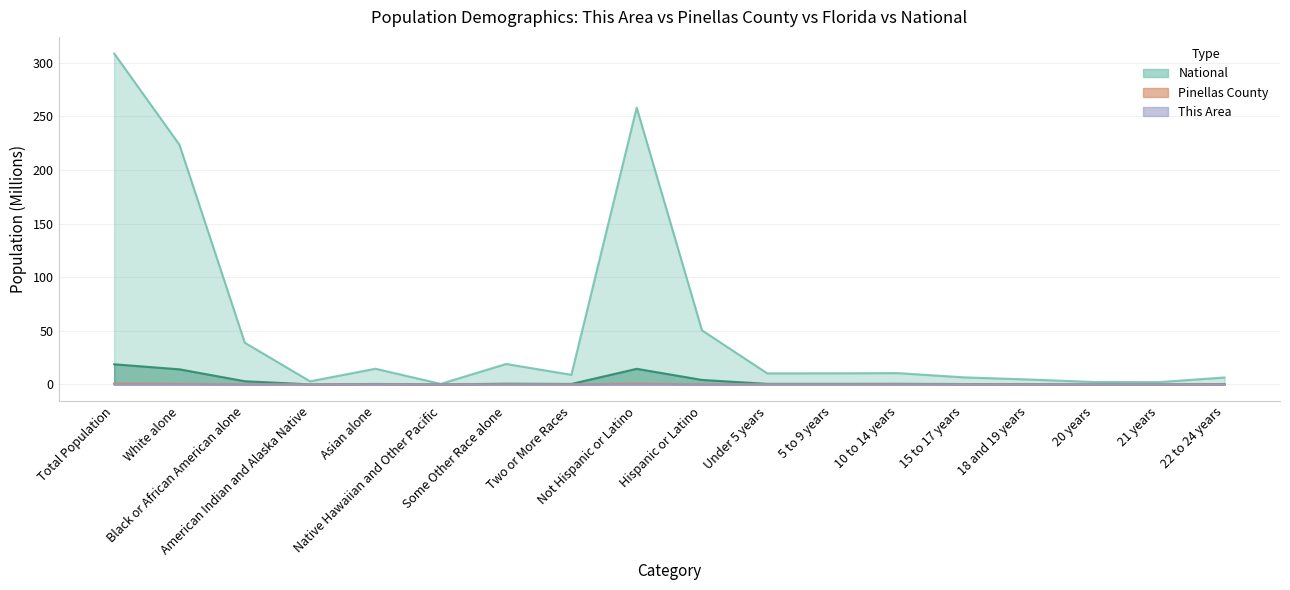

True or false: Pinellas County and This Area intersect in this chart.

False